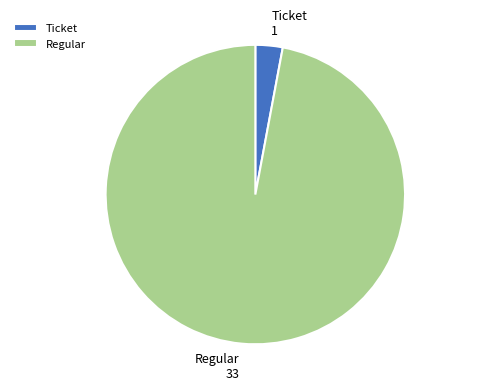

Which slice is the largest?

Regular